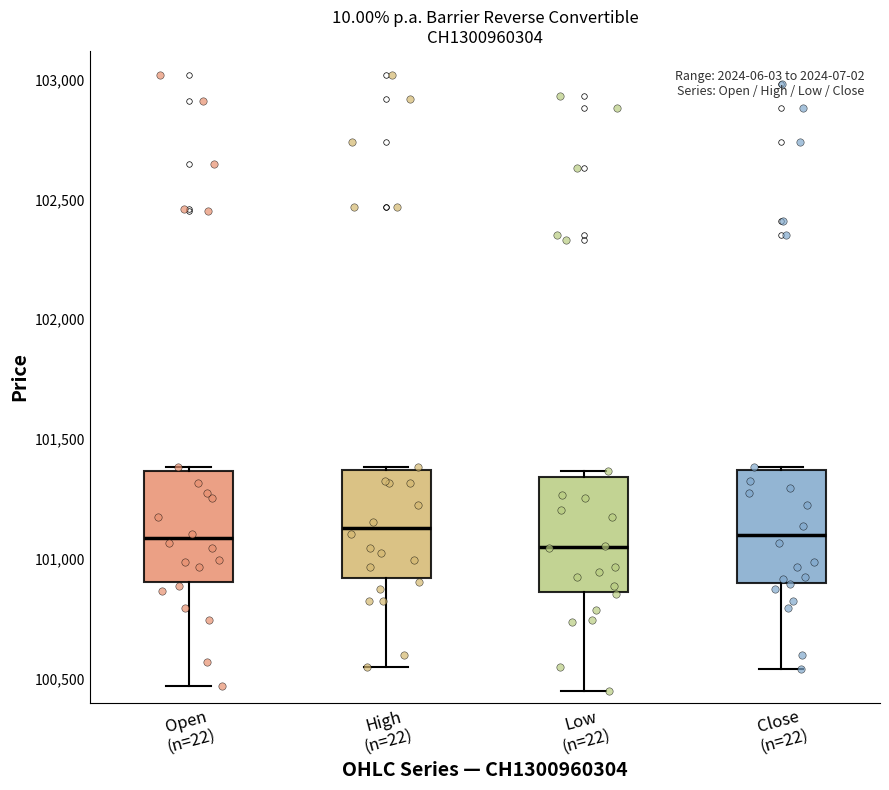

Where is the lower edge of the box for Low (n=22) on the y-axis? The values are not printed on the chart, so give them approximately, as read against the axis.

100850